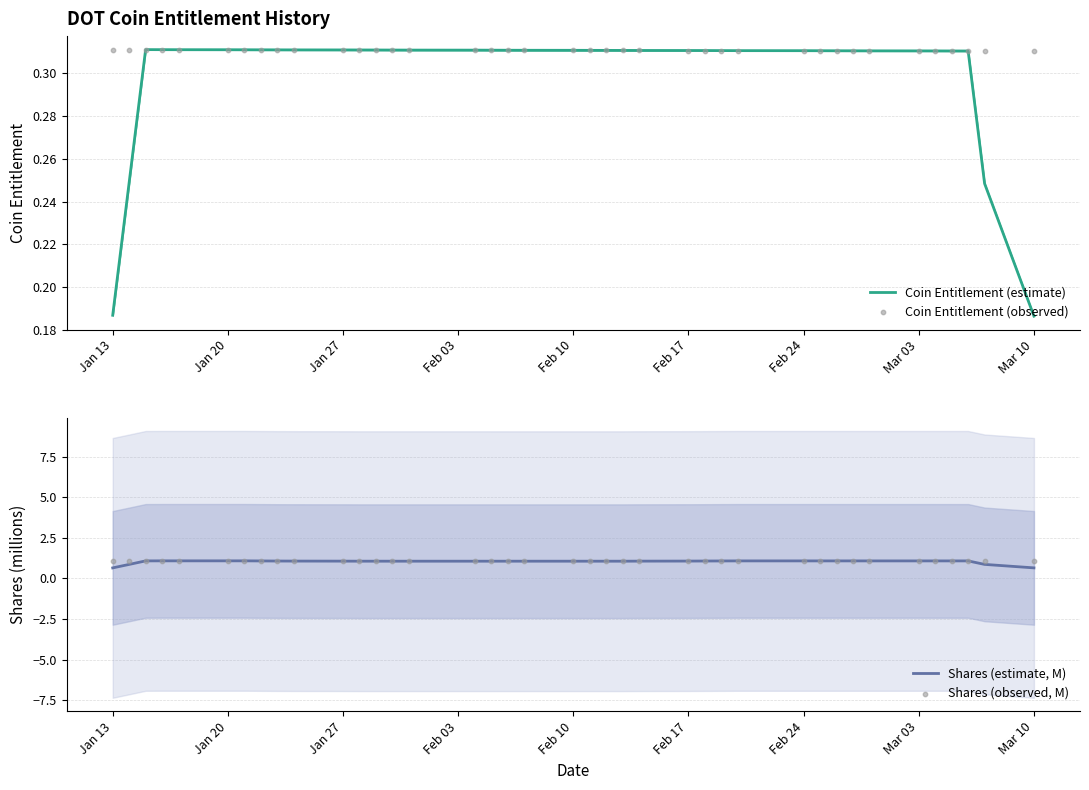

Which series has the largest total across all categories?

Shares (observed, M)